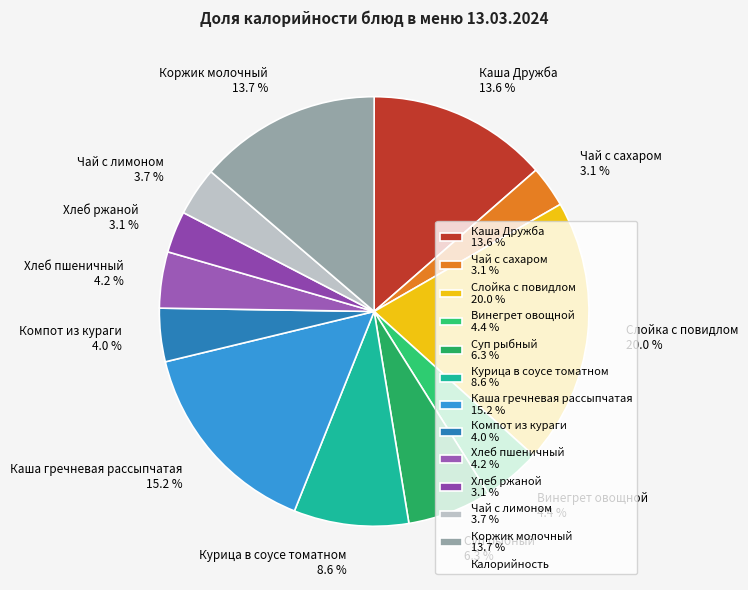

What is the ratio of the value at Хлеб пшеничный to the value at Чай с сахаром?

1.4